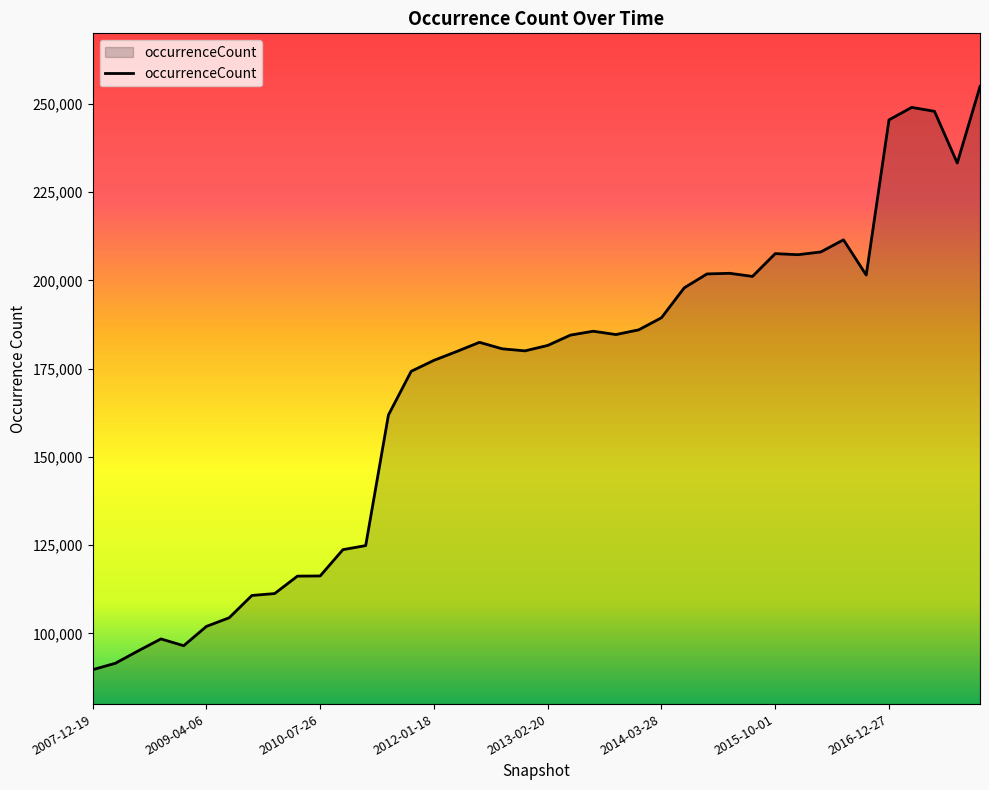

What is the maximum value shown in the chart?

254924